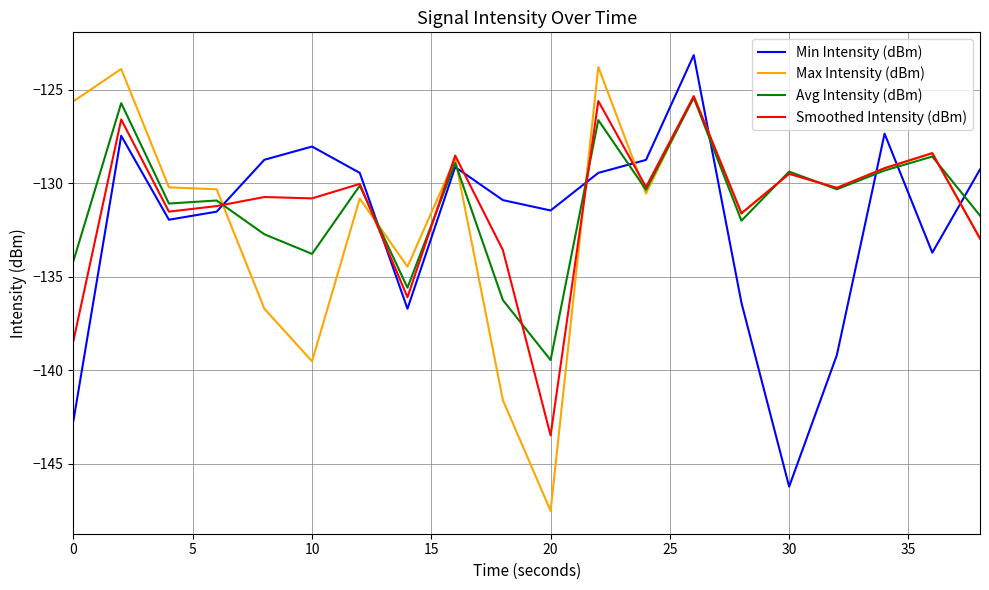

What is the minimum value shown in the chart?

-147.5